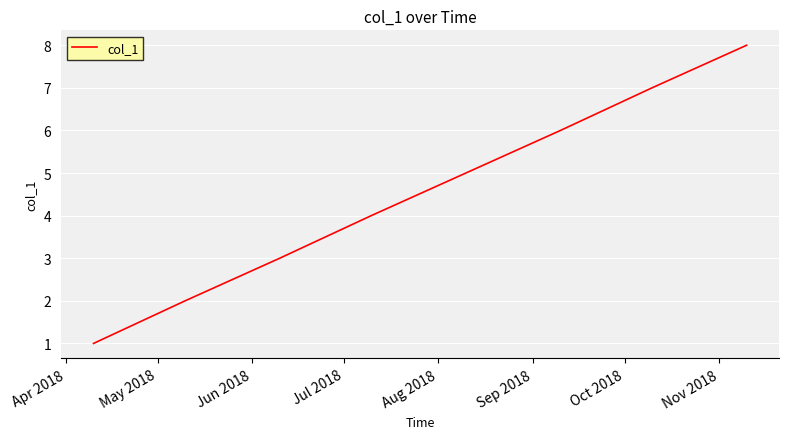

Count the number of categories in the chart.

8